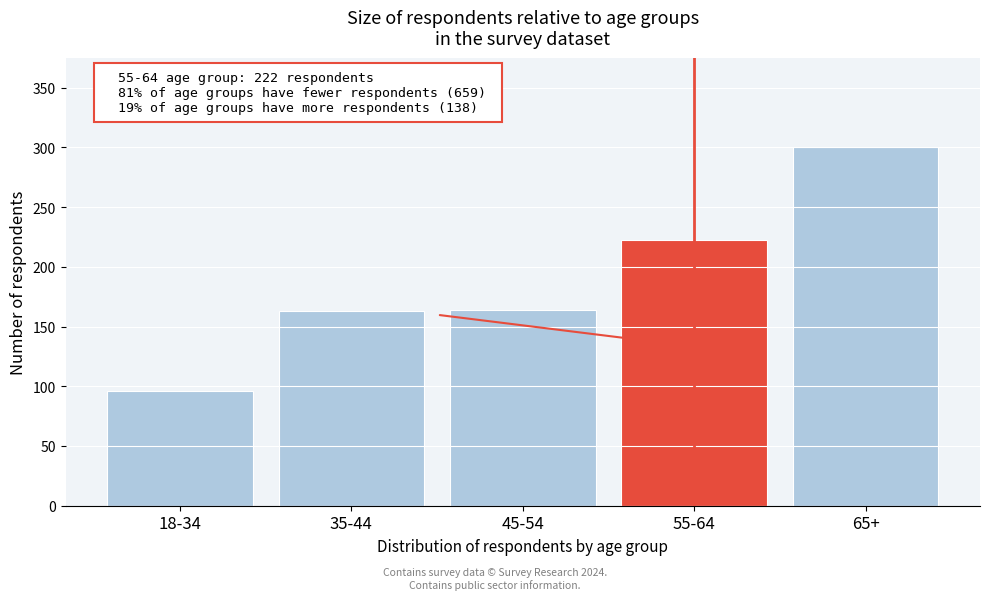

What is the ratio of the value at 65+ to the value at 55-64?

1.4